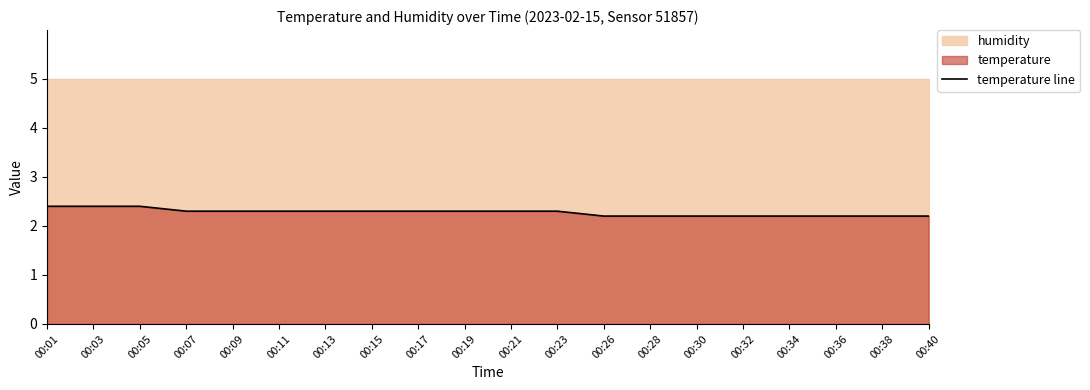

Reading left to right, extract all data points from this chart.

00:01=2.4	00:03=2.4	00:05=2.4	00:07=2.3	00:09=2.3	00:11=2.3	00:13=2.3	00:15=2.3	00:17=2.3	00:19=2.3	00:21=2.3	00:23=2.3	00:26=2.2	00:28=2.2	00:30=2.2	00:32=2.2	00:34=2.2	00:36=2.2	00:38=2.2	00:40=2.2